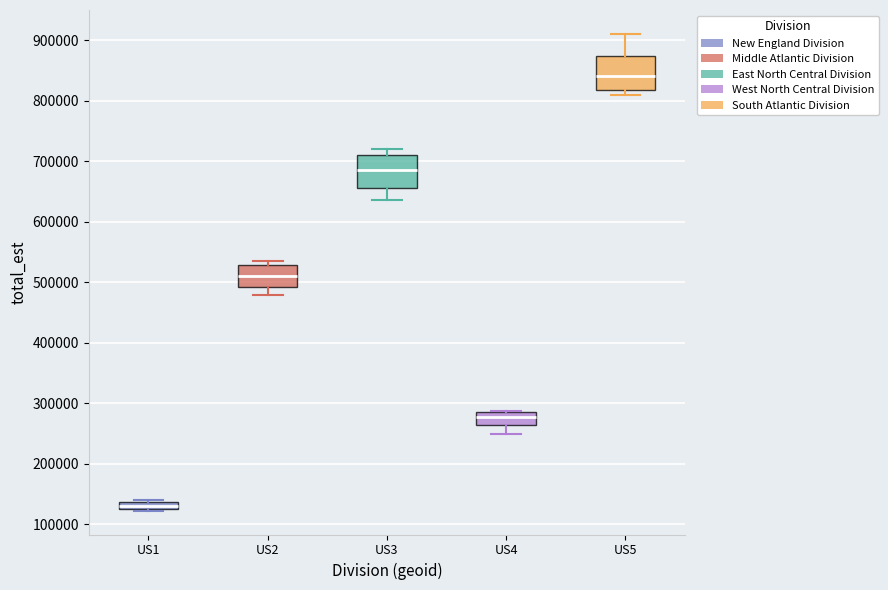

Which box has the highest median line?

US5